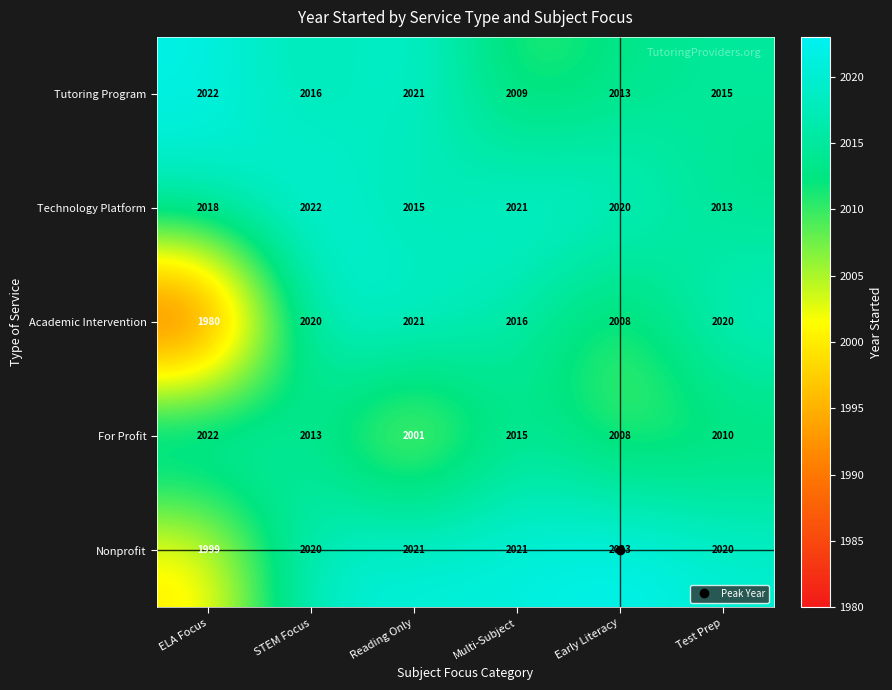

What is the sum of the Nonprofit values at Reading Only and Test Prep?

4041